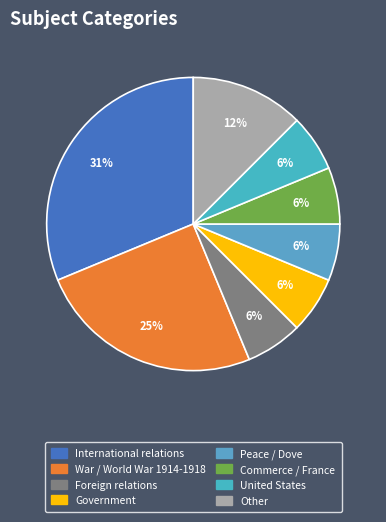

The Foreign relations slice represents 1% of the pie. True or false?

False